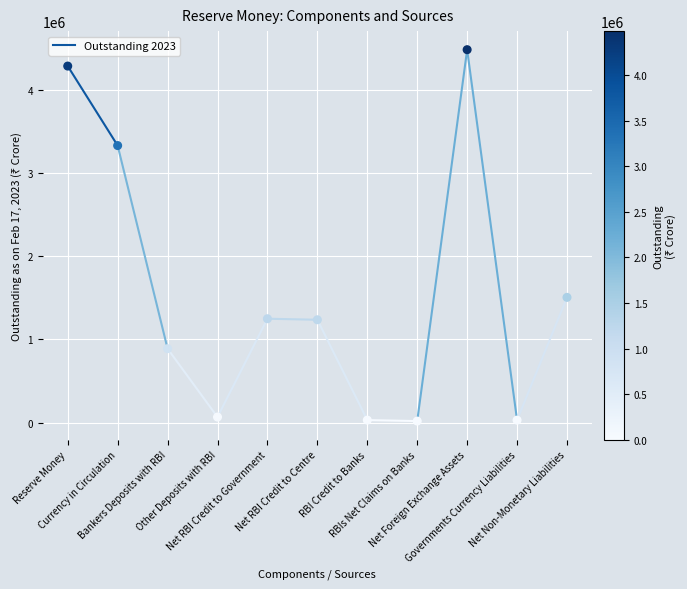

What Y value in the scatter plot is closest to 2250732?

1505561